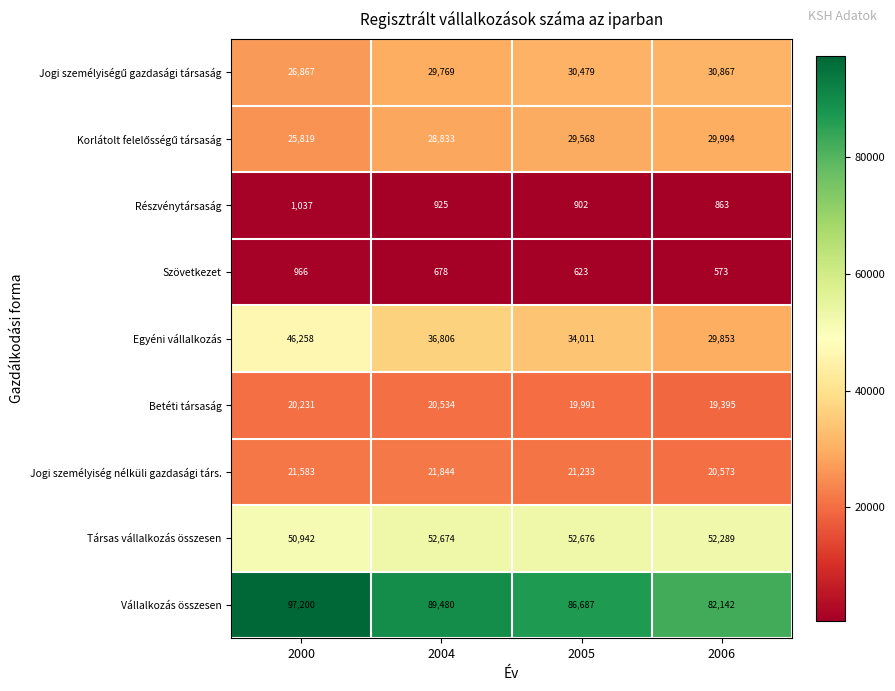

What is the greatest value displayed?

97200